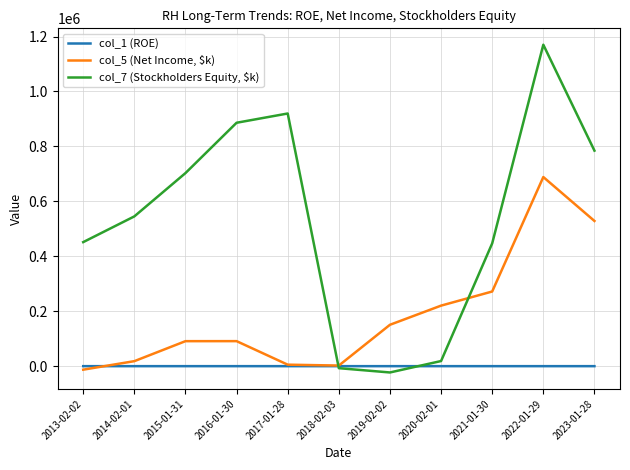

Rank the series by their average value, from lowest to highest.

col_1 (ROE), col_5 (Net Income, $k), col_7 (Stockholders Equity, $k)